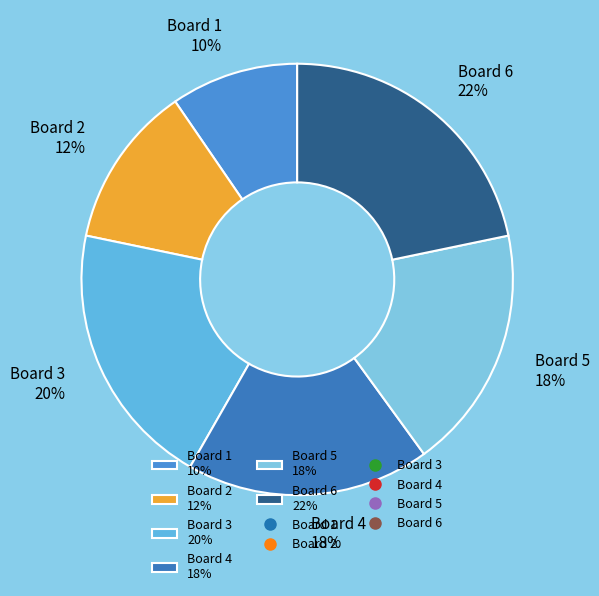

Which slice is the largest?

Board 6